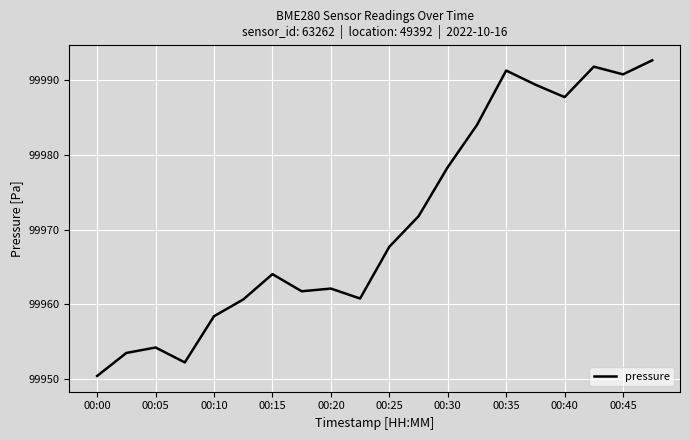

What is the greatest value displayed?

99992.7